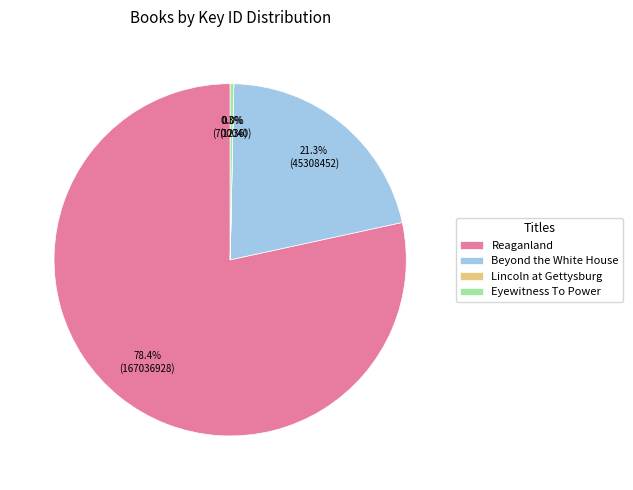

Is it true that Eyewitness To Power is 0% of the pie?

True